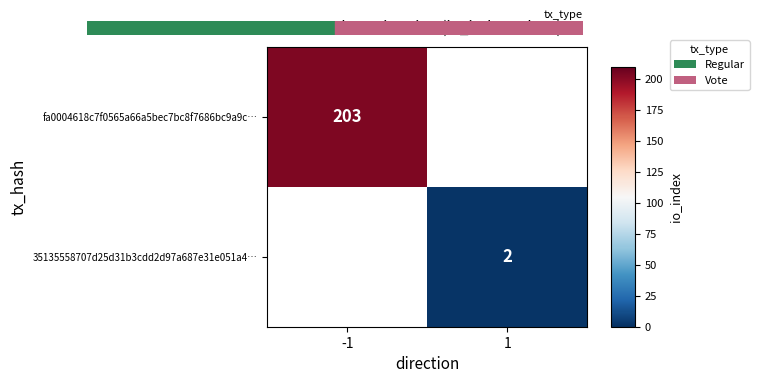

The value of fa0004618c7f0565a66a5bec7bc8f7686bc9a9c… at -1 is 203.0. True or false?

True